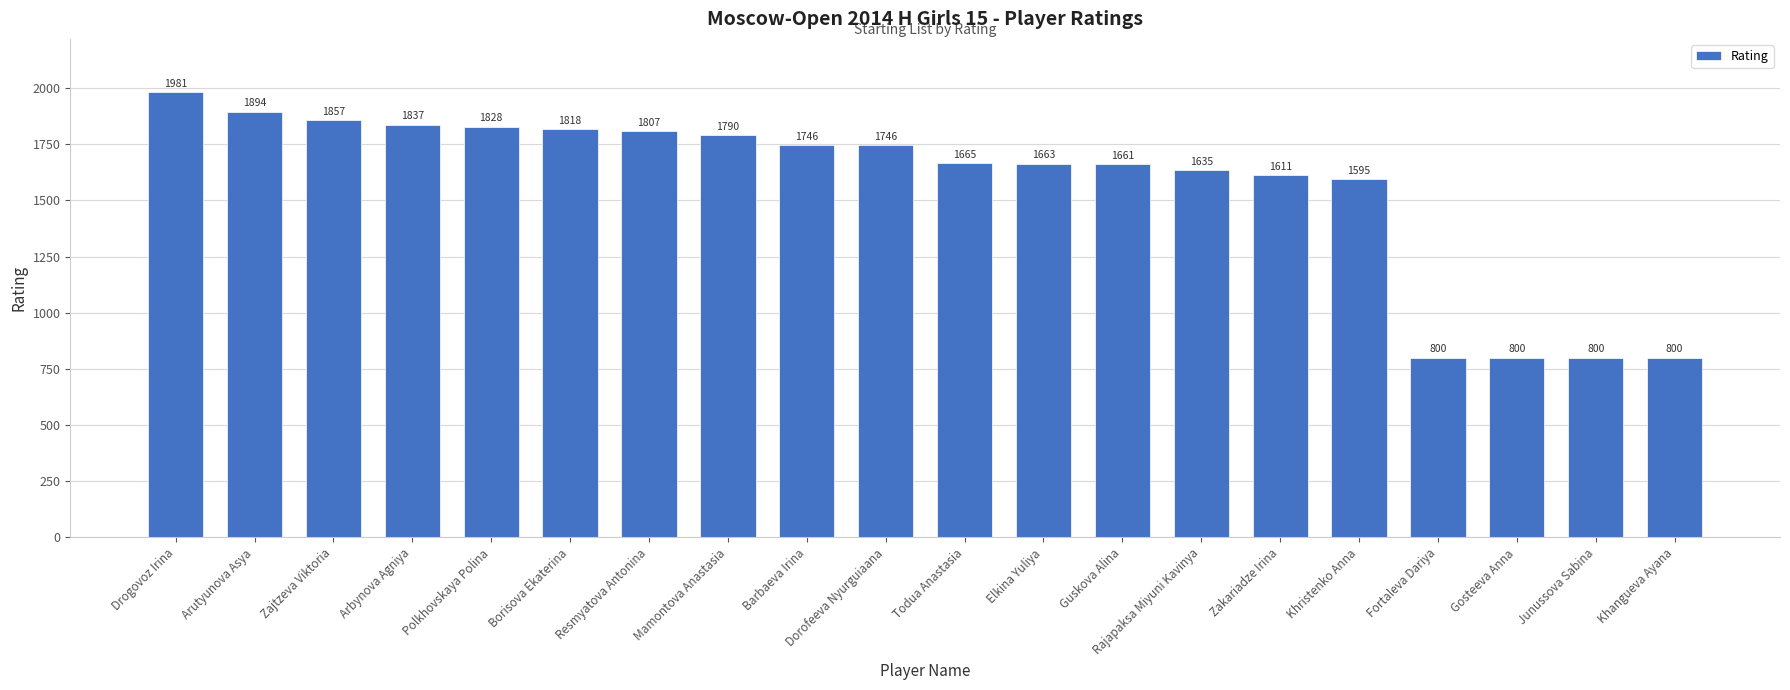

What position from the right is Zajtzeva Viktoria?

18